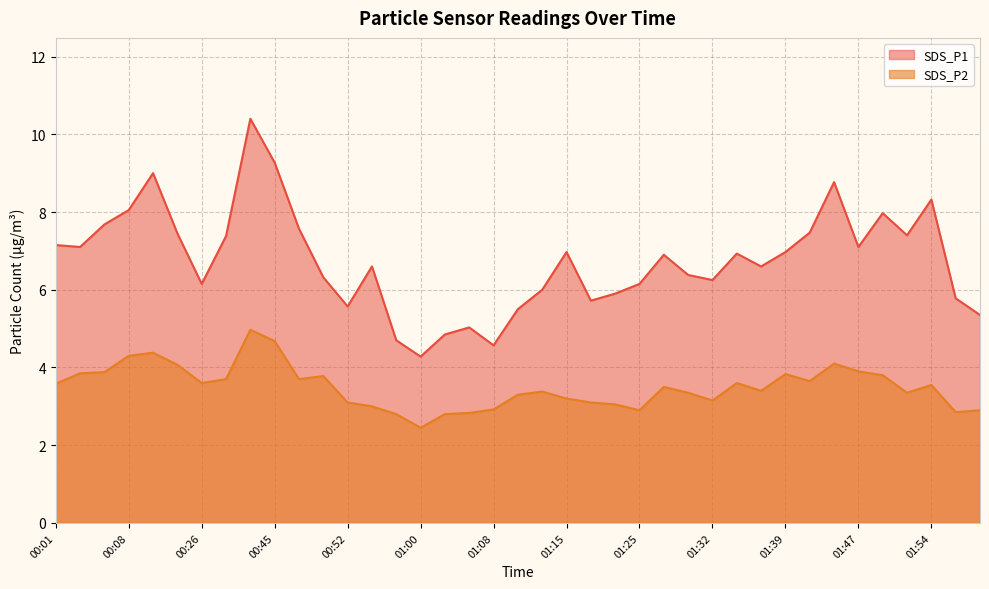

How many categories are shown in the chart?

39